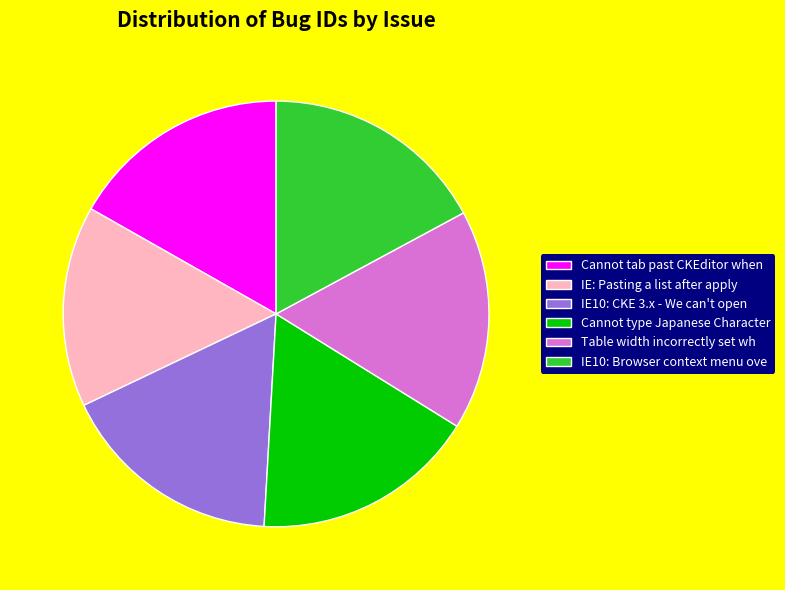

Do Table width incorrectly set wh and IE10: Browser context menu ove together represent more than half of the pie?

No